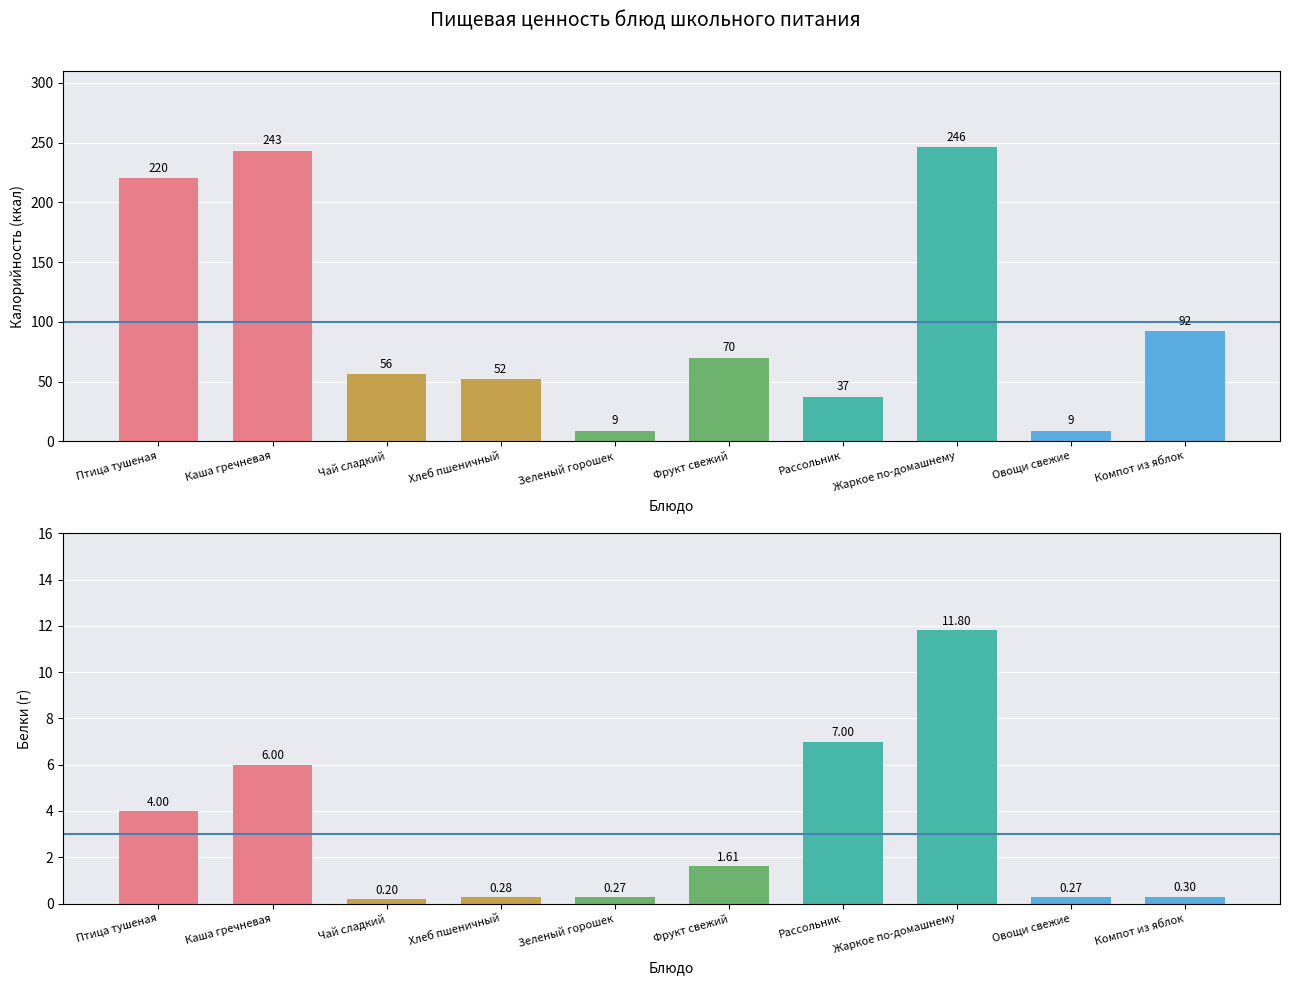

What is the value of the Калорийность bar at the 3rd from the left?

56.0